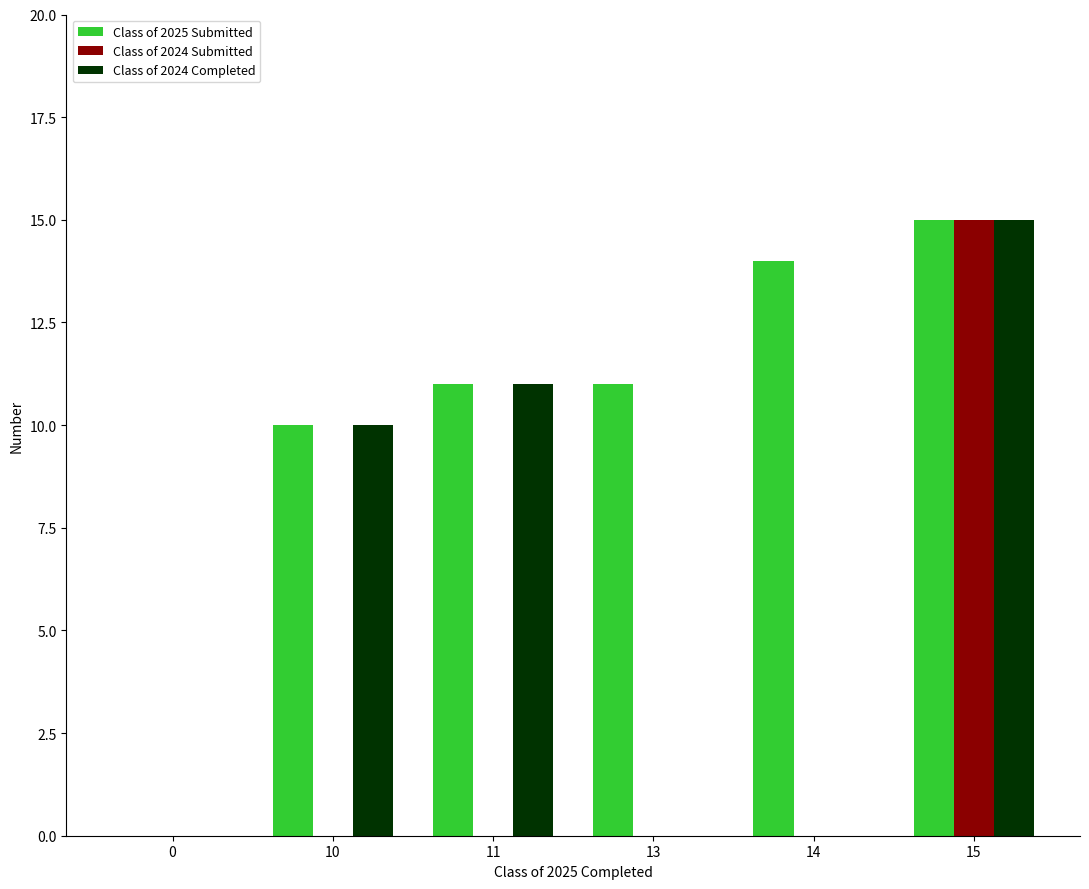

Reading left to right, transcribe all the data shown in this chart.

Class of 2025 Submitted: 0=0	10=10	11=11	13=11	14=14	15=15
Class of 2024 Submitted: 0=0	10=0	11=0	13=0	14=0	15=15
Class of 2024 Completed: 0=0	10=10	11=11	13=0	14=0	15=15